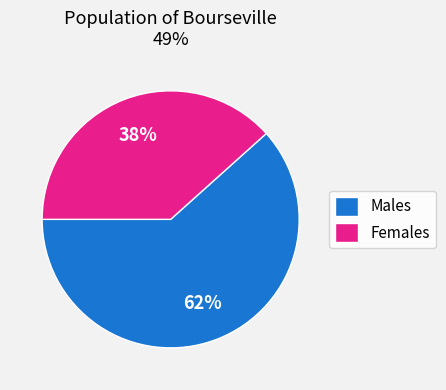

Combined, do Males and Females account for over 50%?

Yes